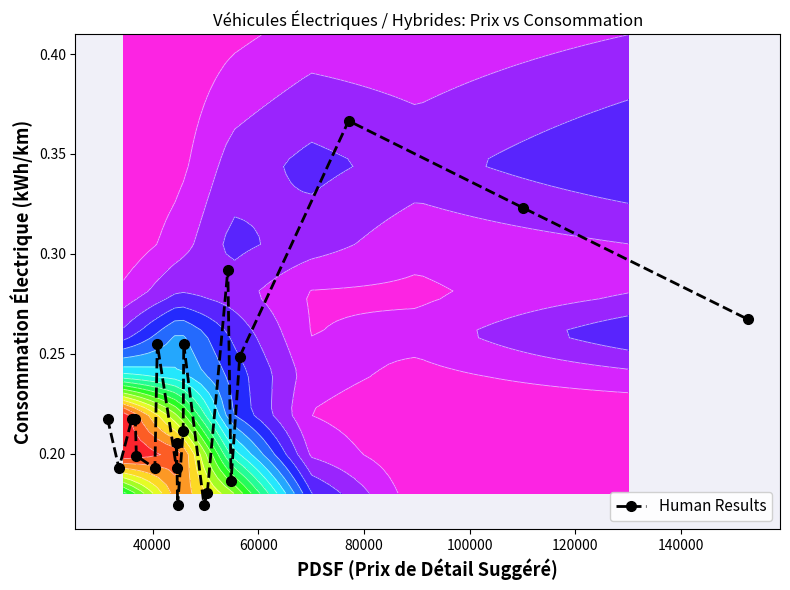

How many interior local valleys does the Human Results series have?

6